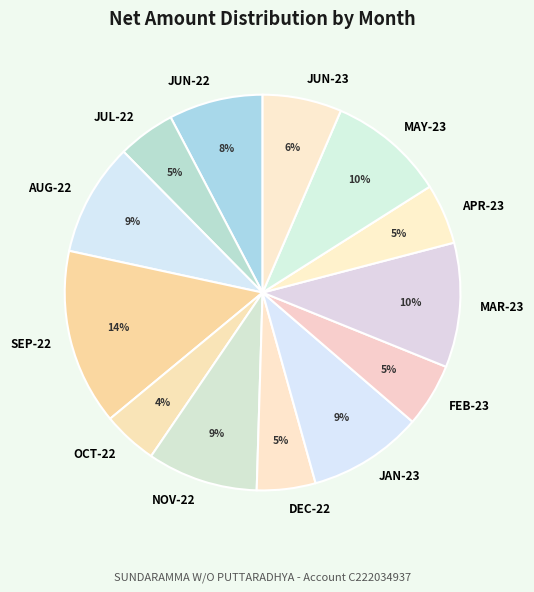

What percentage is the AUG-22 slice, to the nearest percent?

9%